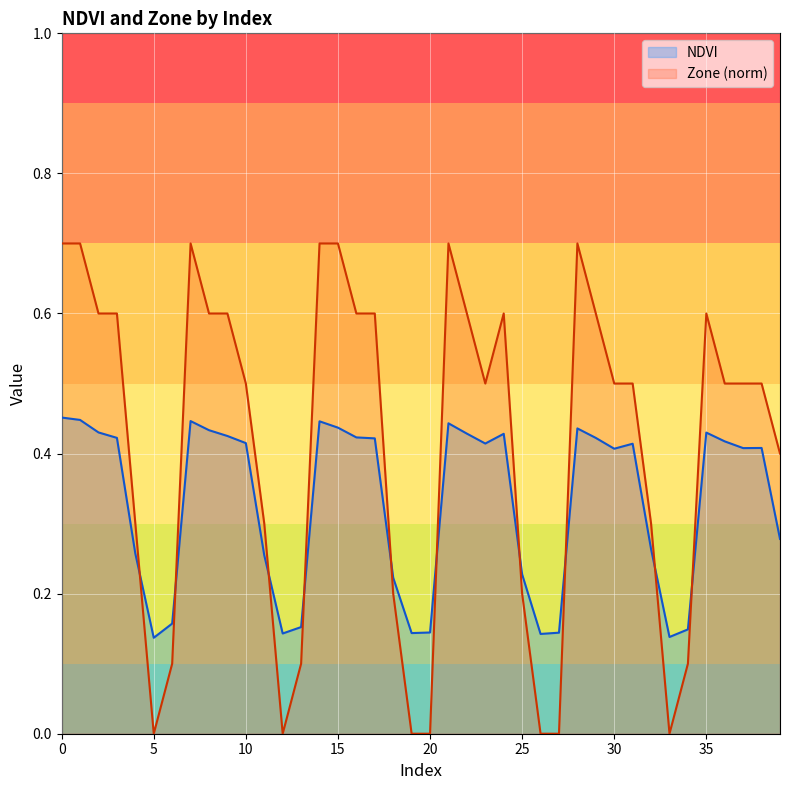

How many lines are shown in the chart?

2